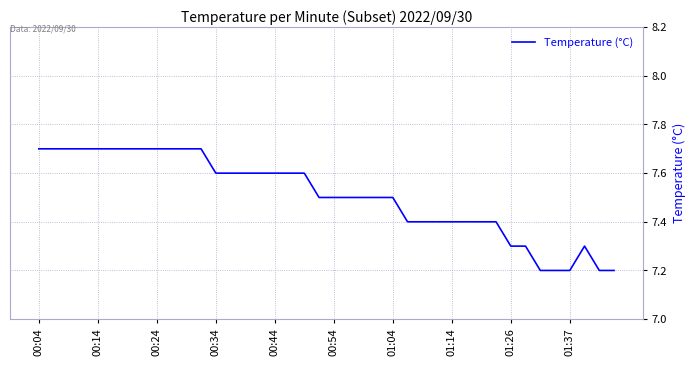

What is the smallest value displayed?

7.2